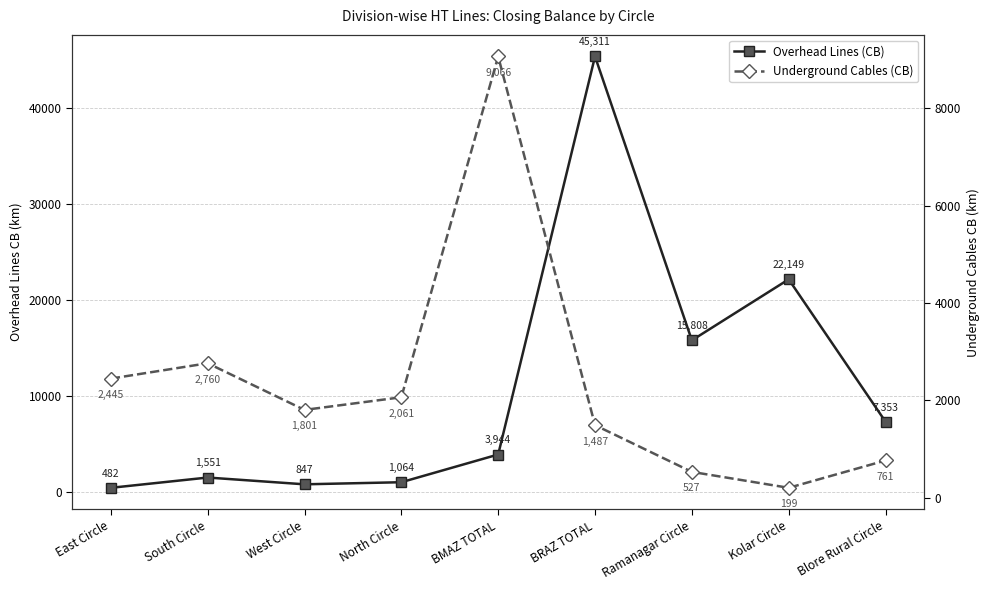

How many distinct data groups are displayed?

2